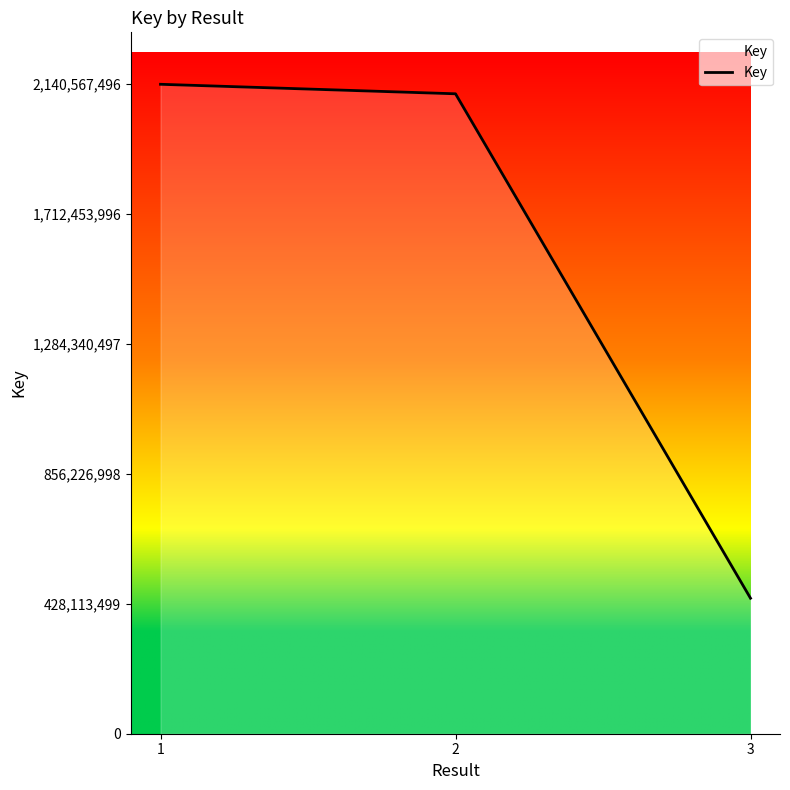

What is the smallest value displayed?

446588520